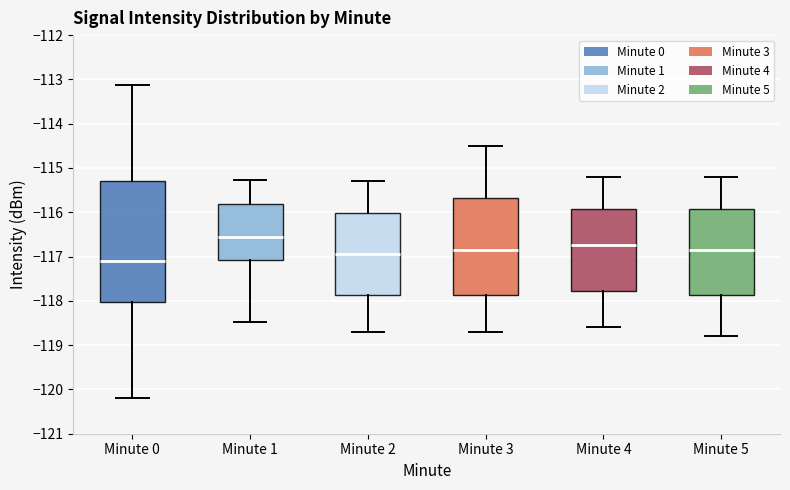

Where does the upper whisker of the box for Minute 4 end on the y-axis? The values are not printed on the chart, so give them approximately, as read against the axis.

-115.2